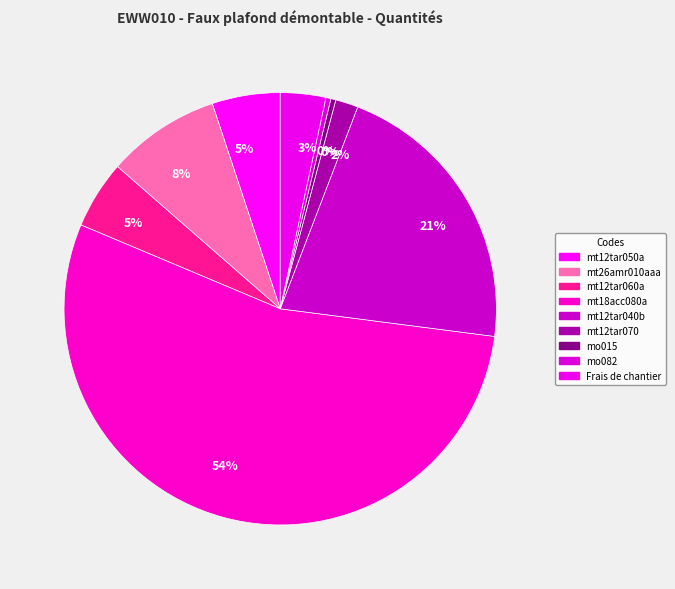

Rank the categories by value from highest to lowest.

mt18acc080a, mt12tar040b, mt26amr010aaa, mt12tar050a, mt12tar060a, Frais de chantier, mt12tar070, mo015, mo082